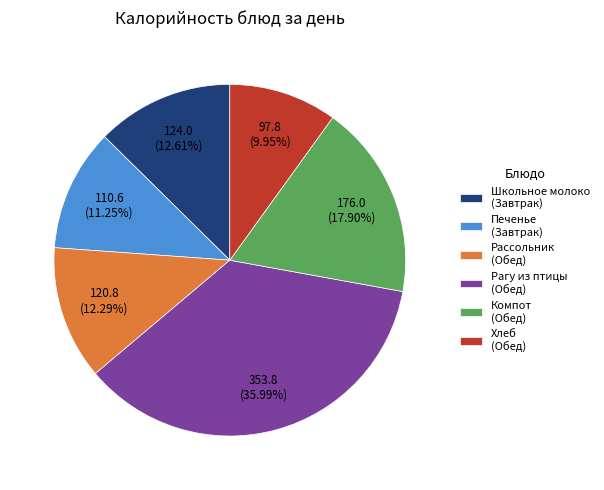

What is the largest slice in the pie chart?

Рагу из птицы (Обед)